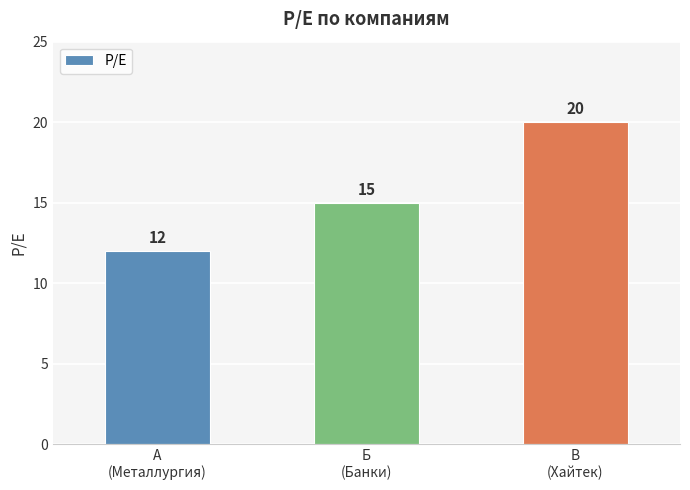

How many categories are shown in the chart?

3